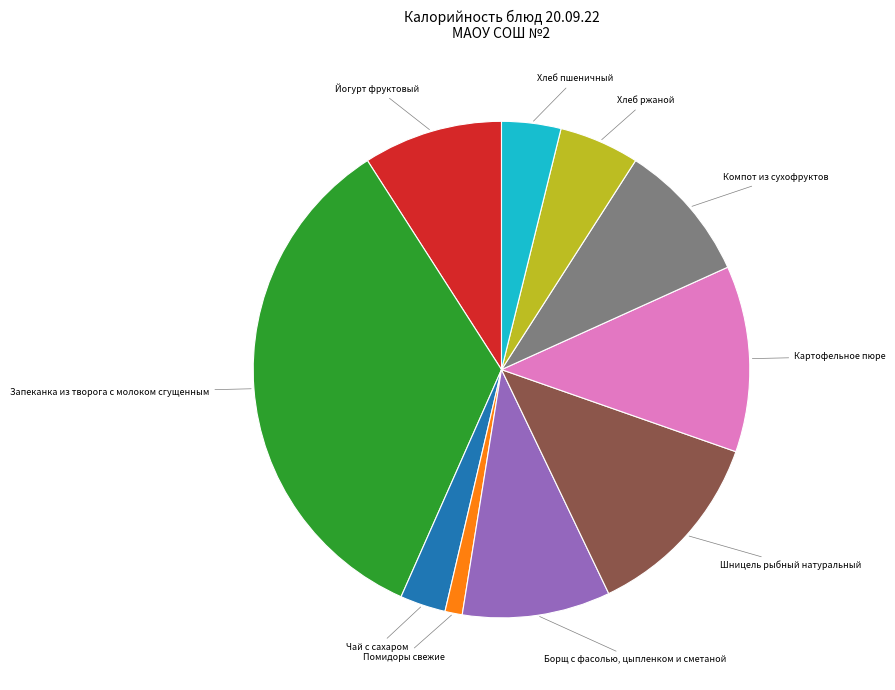

Is there a majority slice in this chart?

No